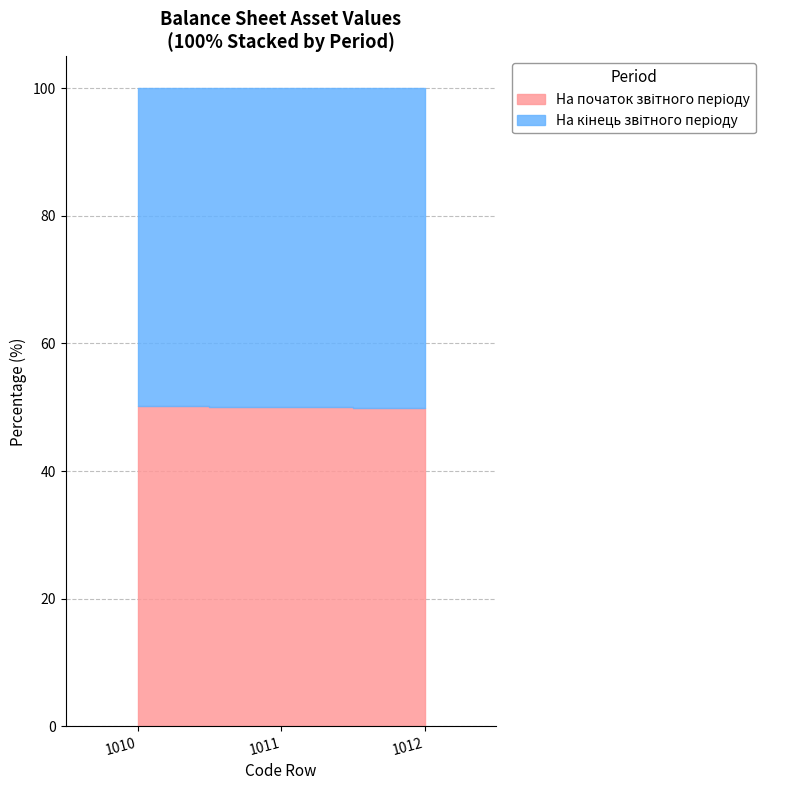

Which category has the highest value across all series?

1011